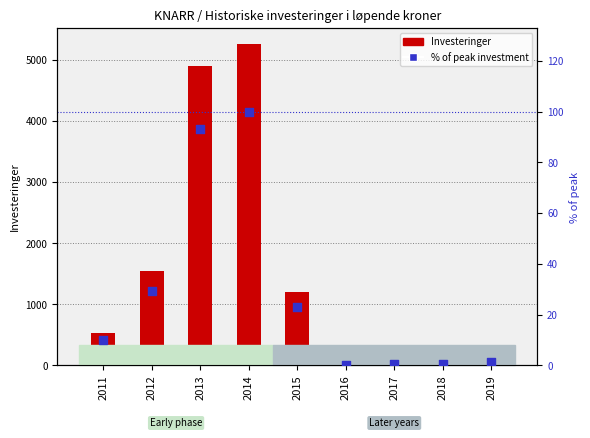

Which series contains the highest Y value?

Investeringer